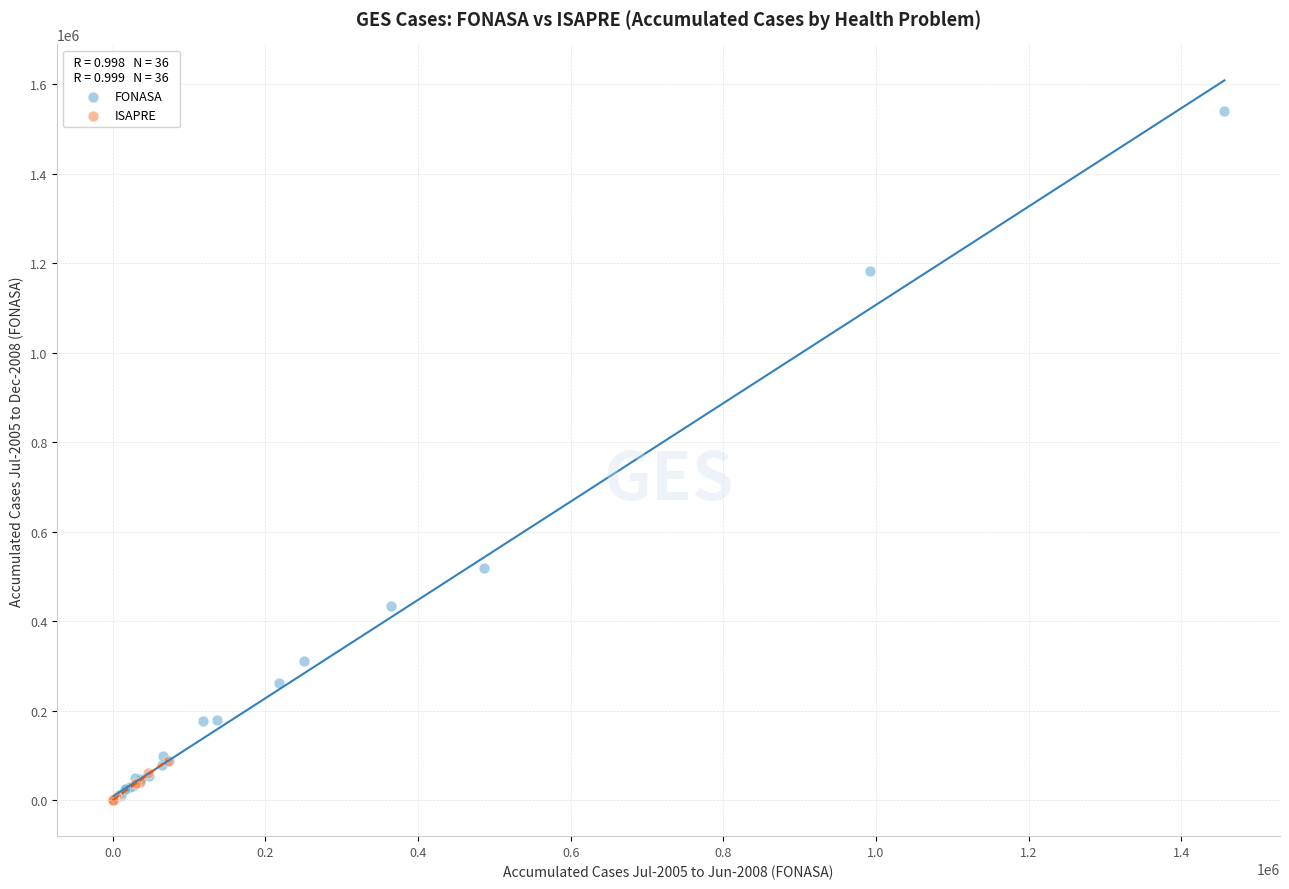

Which series reaches the maximum Y coordinate?

FONASA